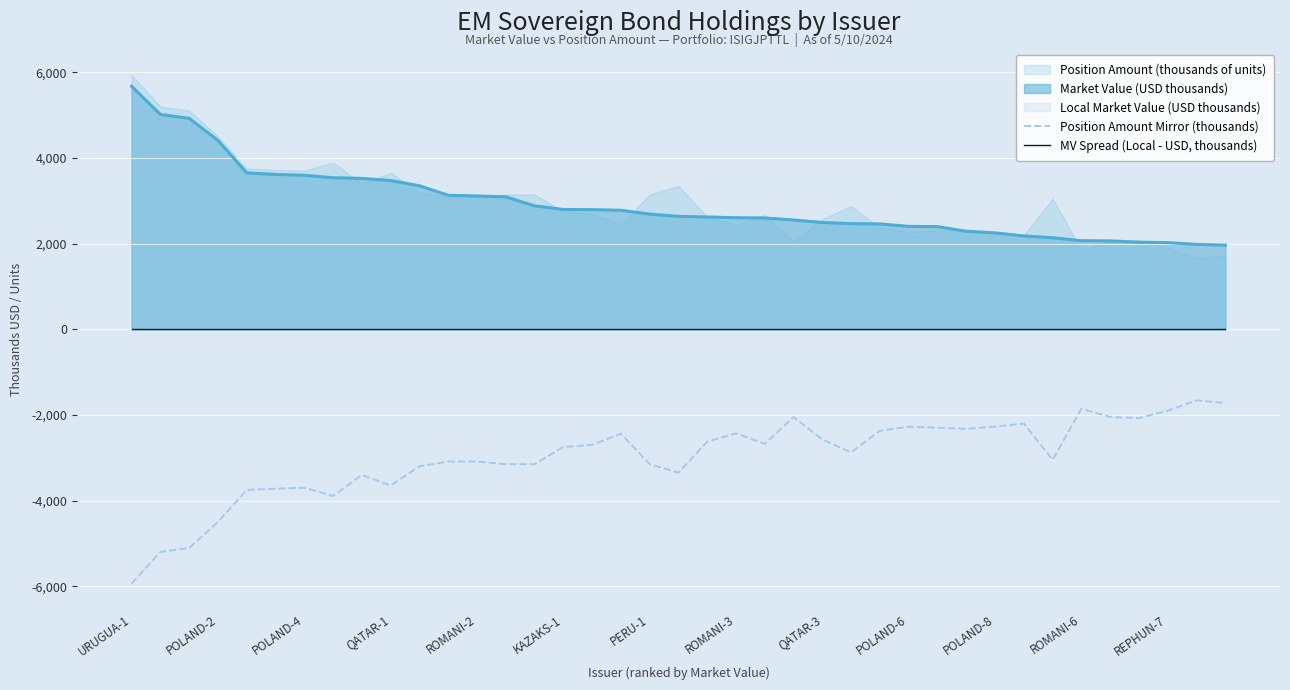

What is the lowest value of the Market Value (USD thousands) series?

1963